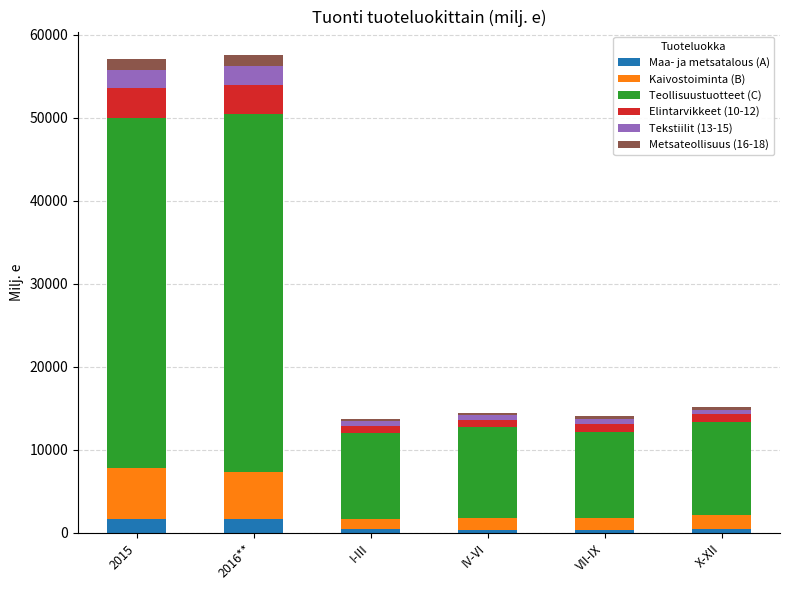

What is the maximum value for Maa- ja metsatalous (A)?

1691.8